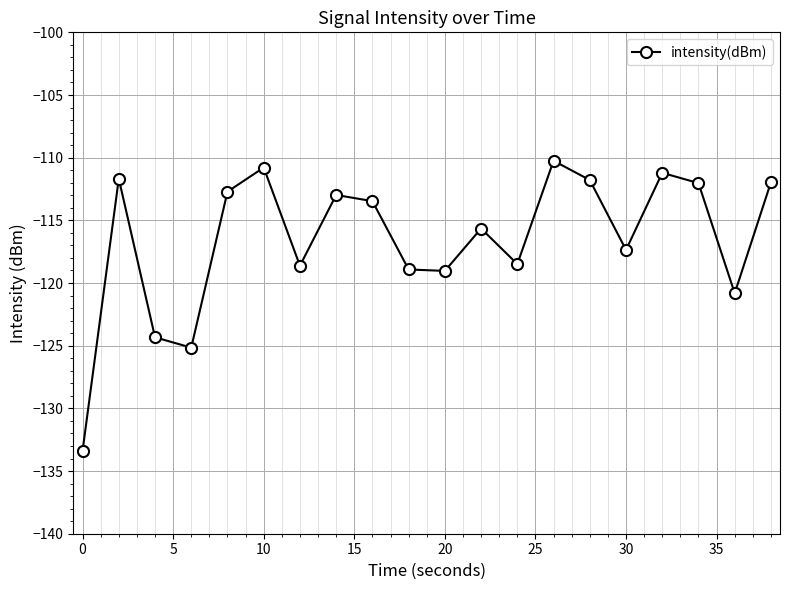

What is the average value?

-116.5